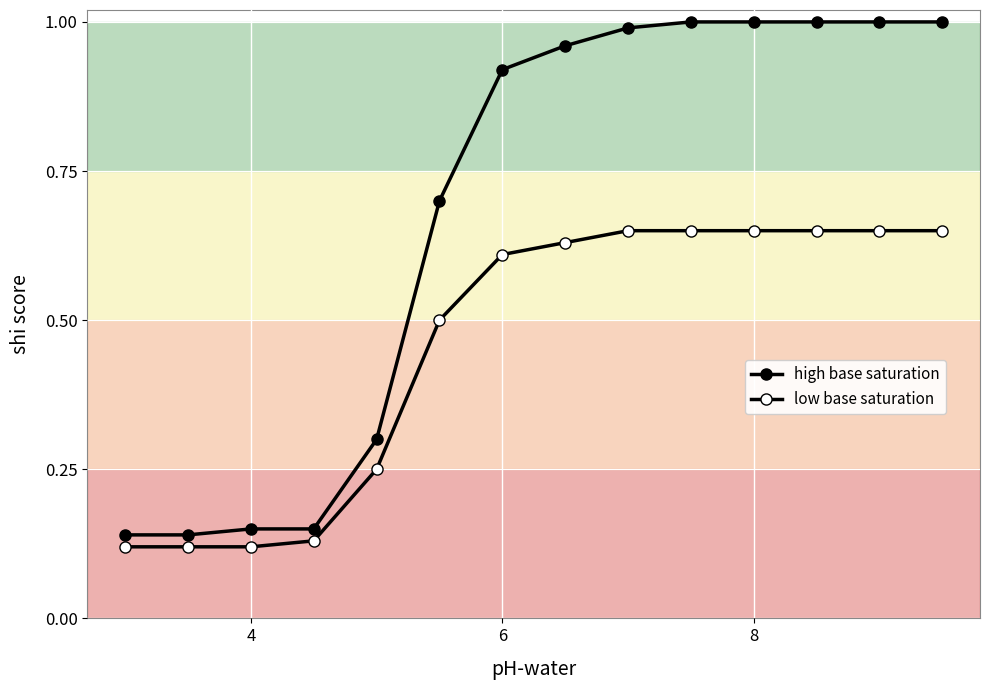

Is this an area chart (filled region under the line)?

No